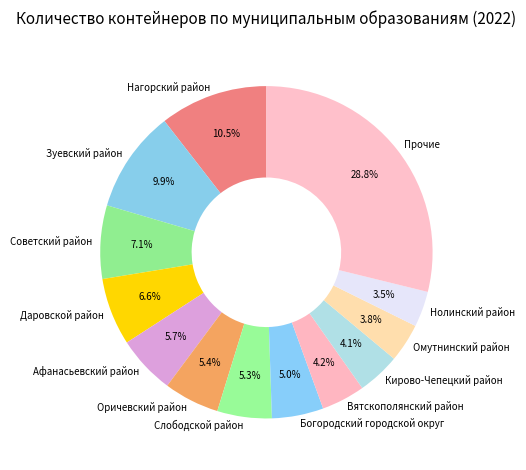

What portion of the pie excludes Афанасьевский район?

94.3%